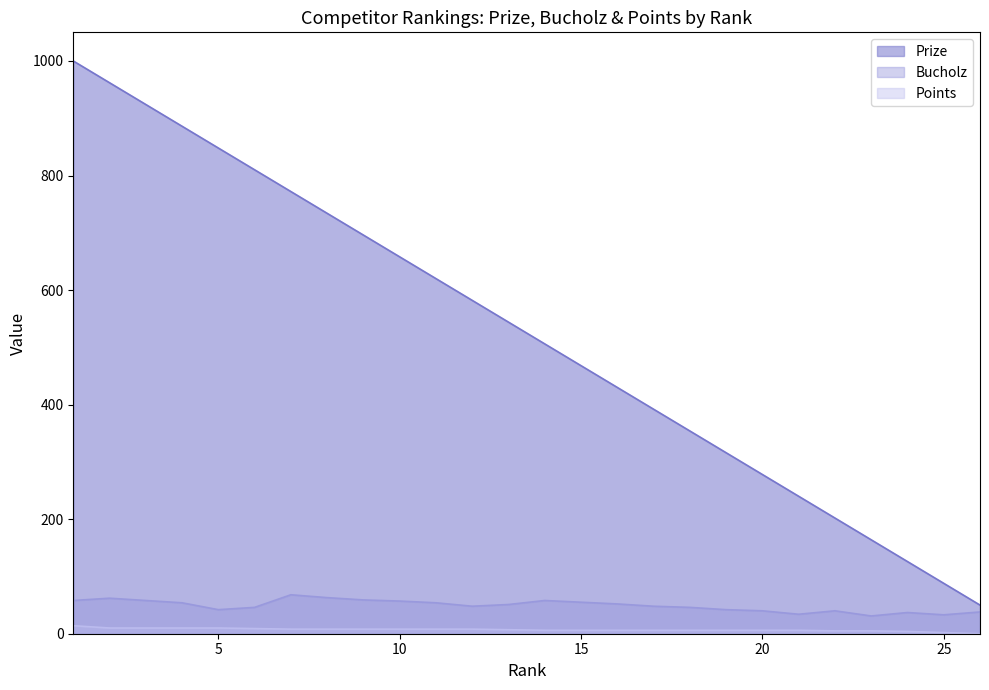

List the labels in order of Points value, largest first.

1, 2, 3, 4, 5, 6, 7, 8, 9, 10, 11, 12, 13, 14, 15, 16, 17, 18, 19, 20, 21, 22, 23, 24, 25, 26